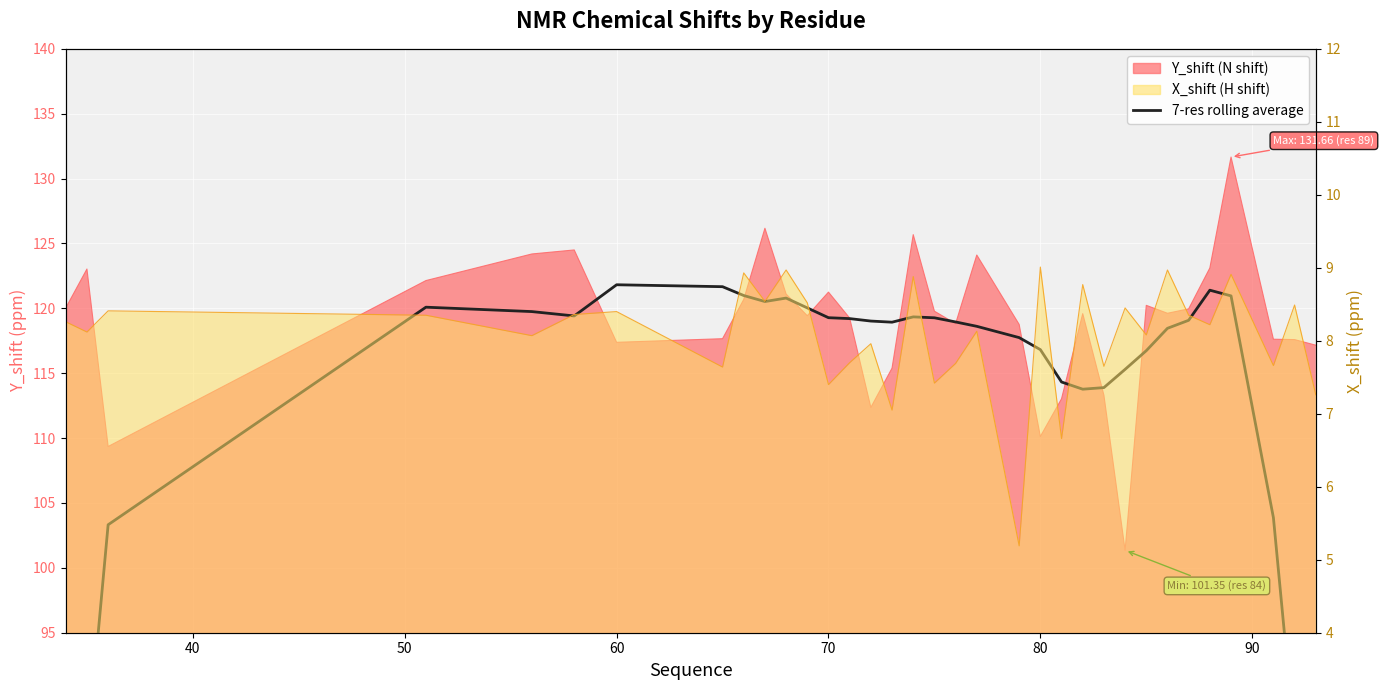

Does the chart display data point markers on the line(s)?

No